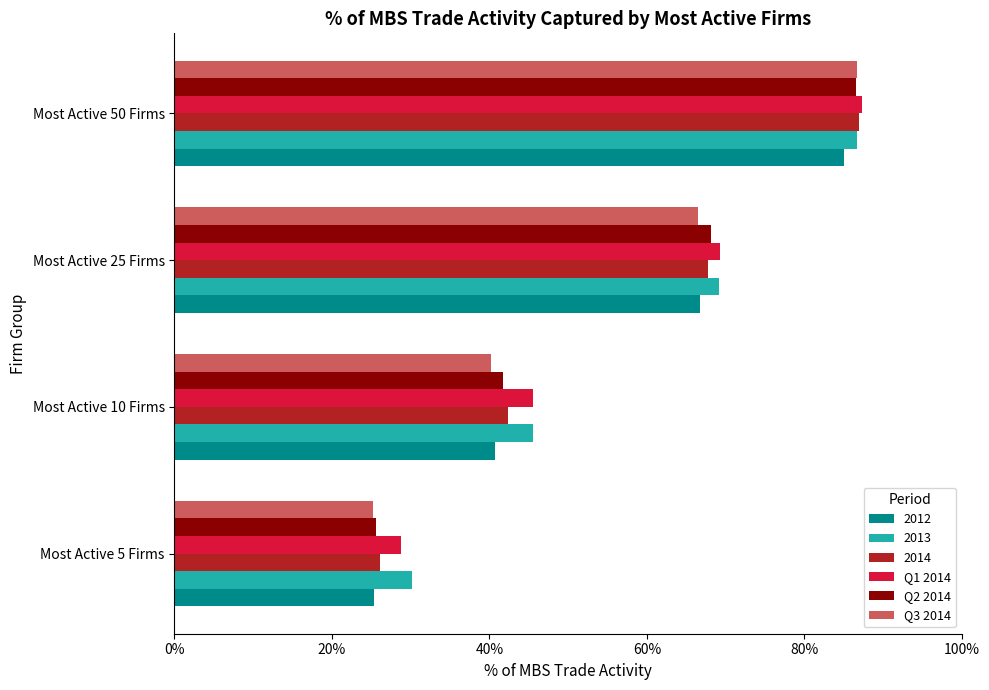

What are all the series names shown in the legend?

2012, 2013, 2014, Q1 2014, Q2 2014, Q3 2014